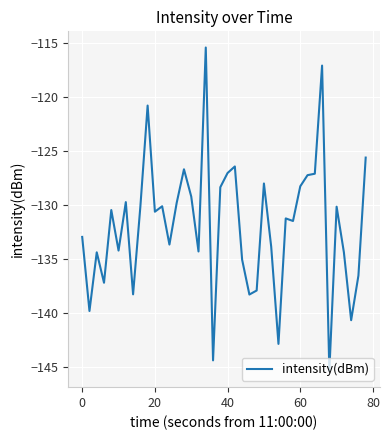

What is the sum of all values?

-5275.4